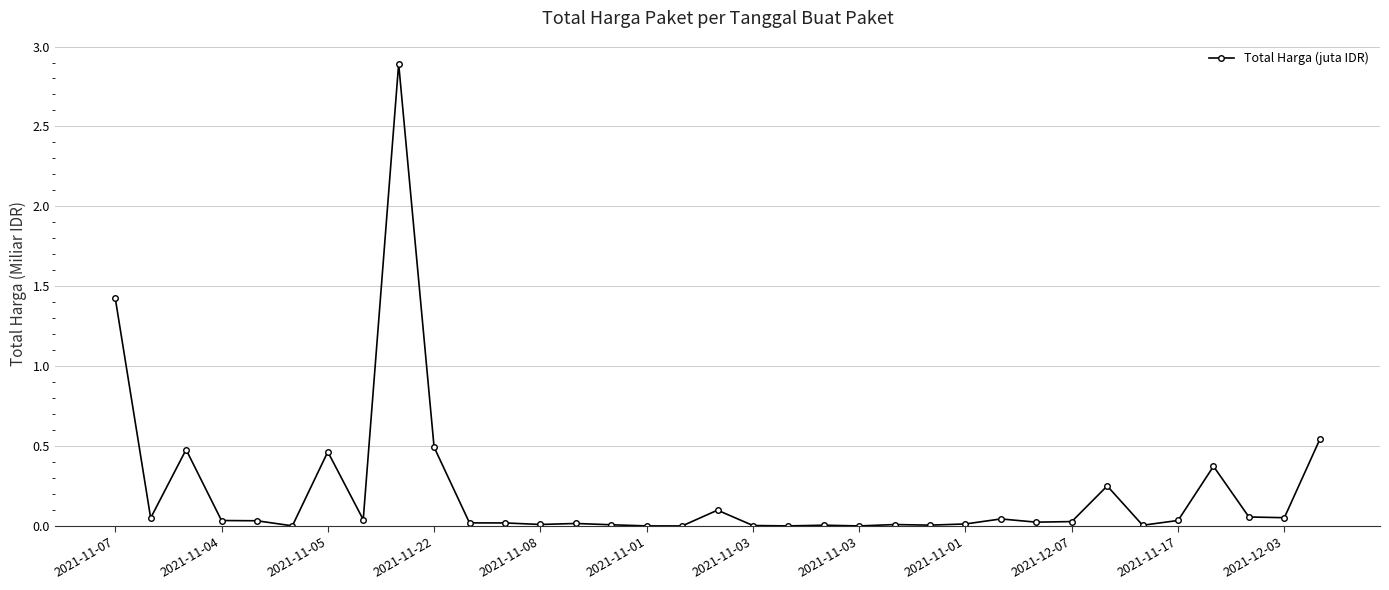

What is the difference between the second highest and minimum values?

1.4